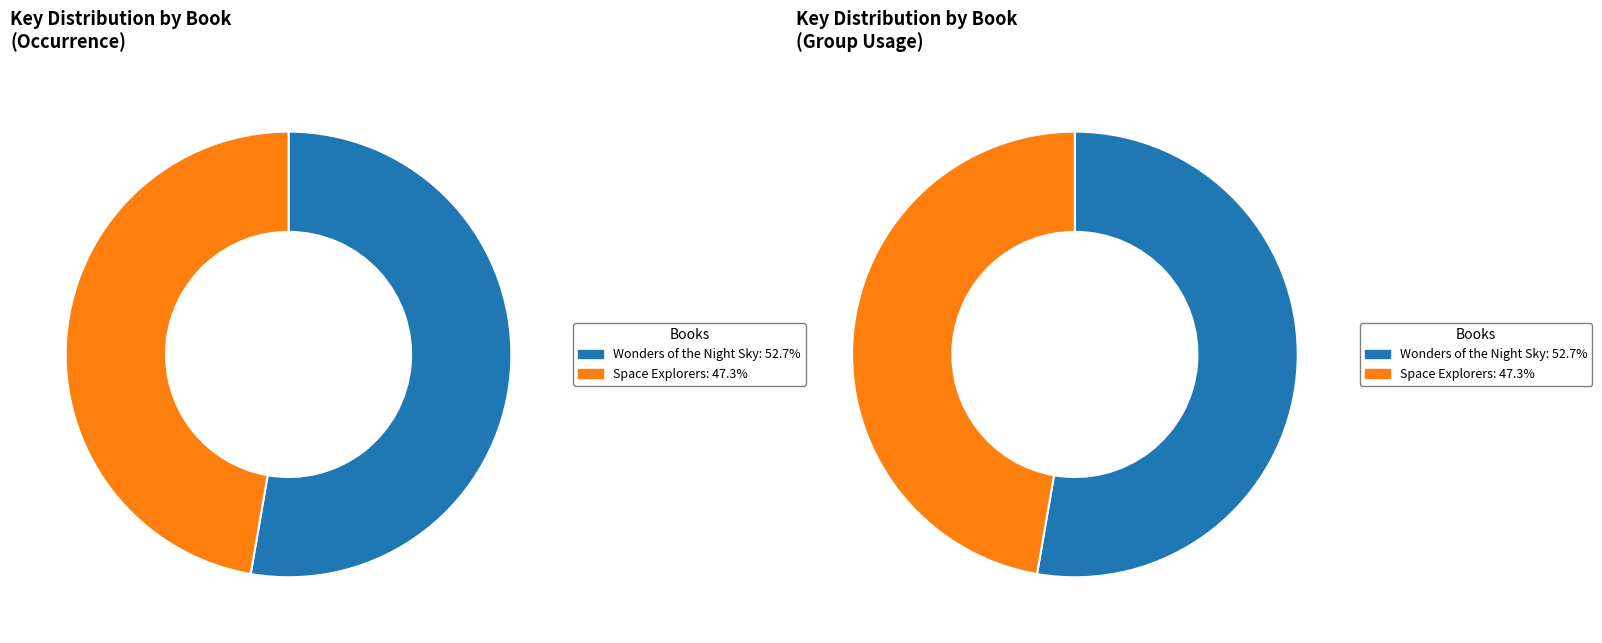

How many segments does this pie chart have?

2